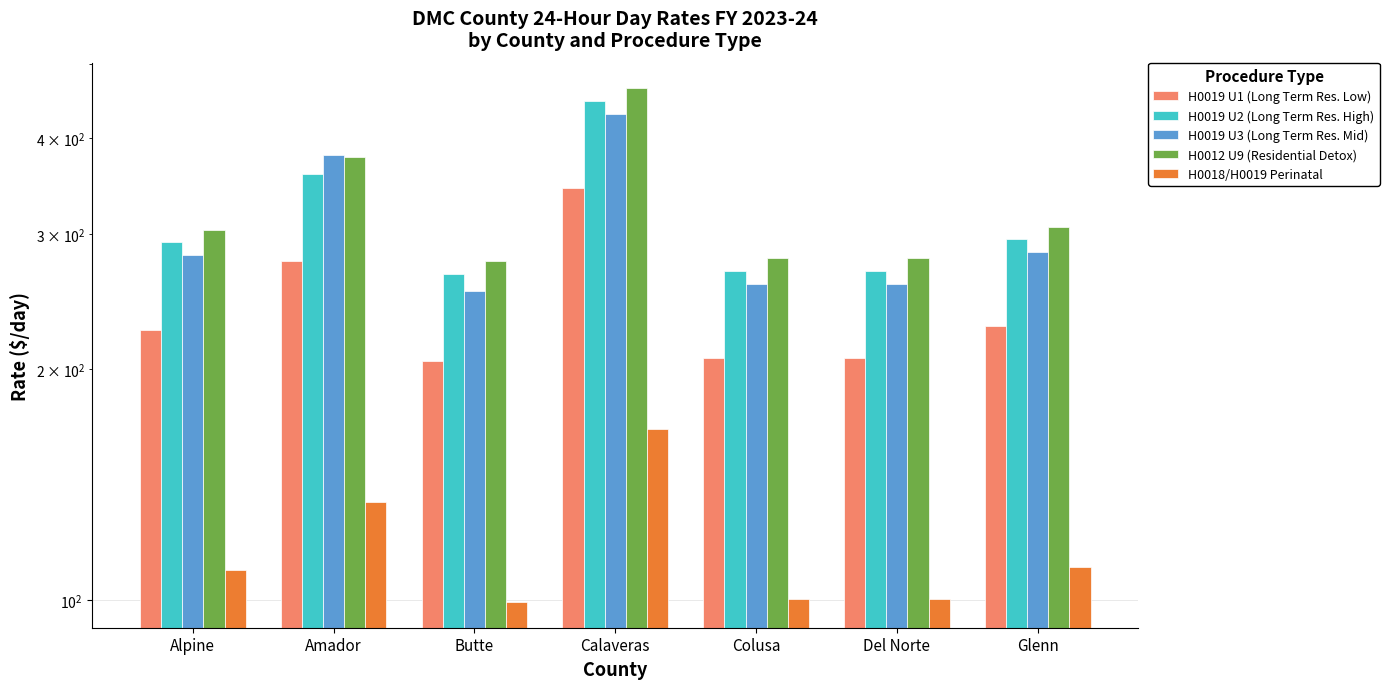

How many bars are there in total?

35